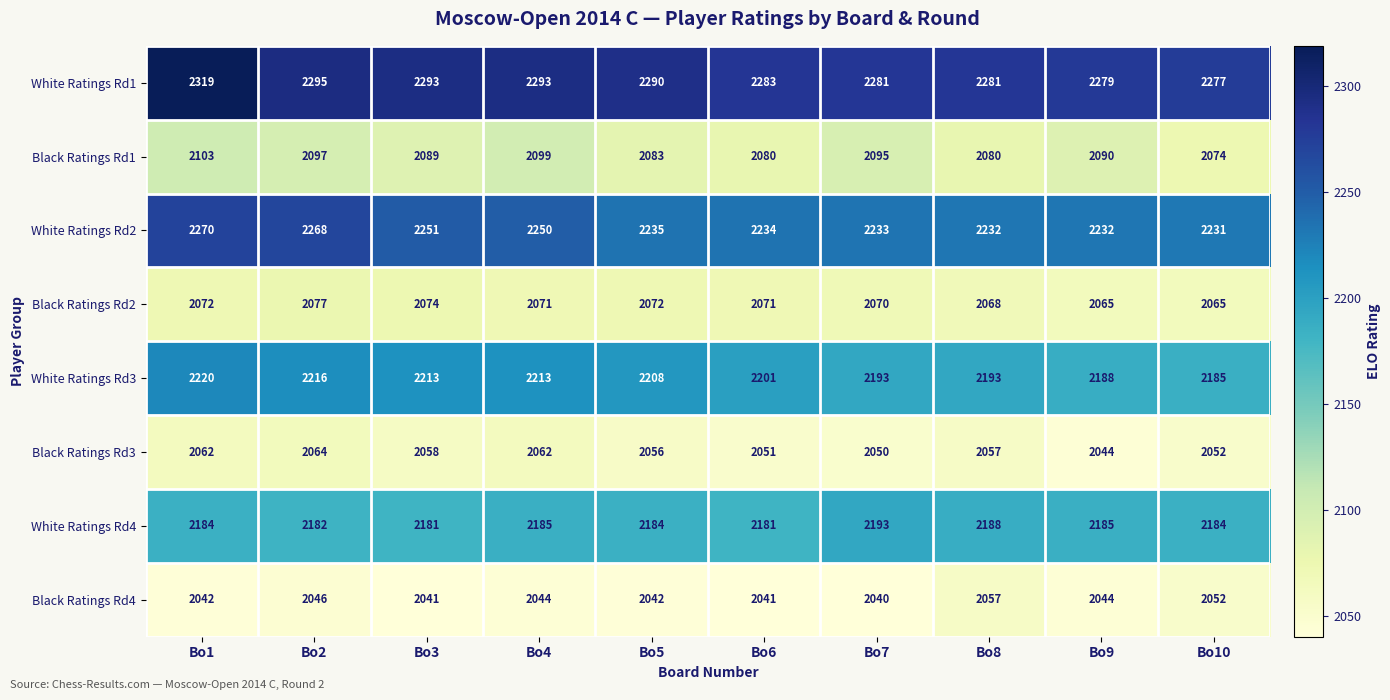

Which series has the largest range (max minus min)?

White Ratings Rd1